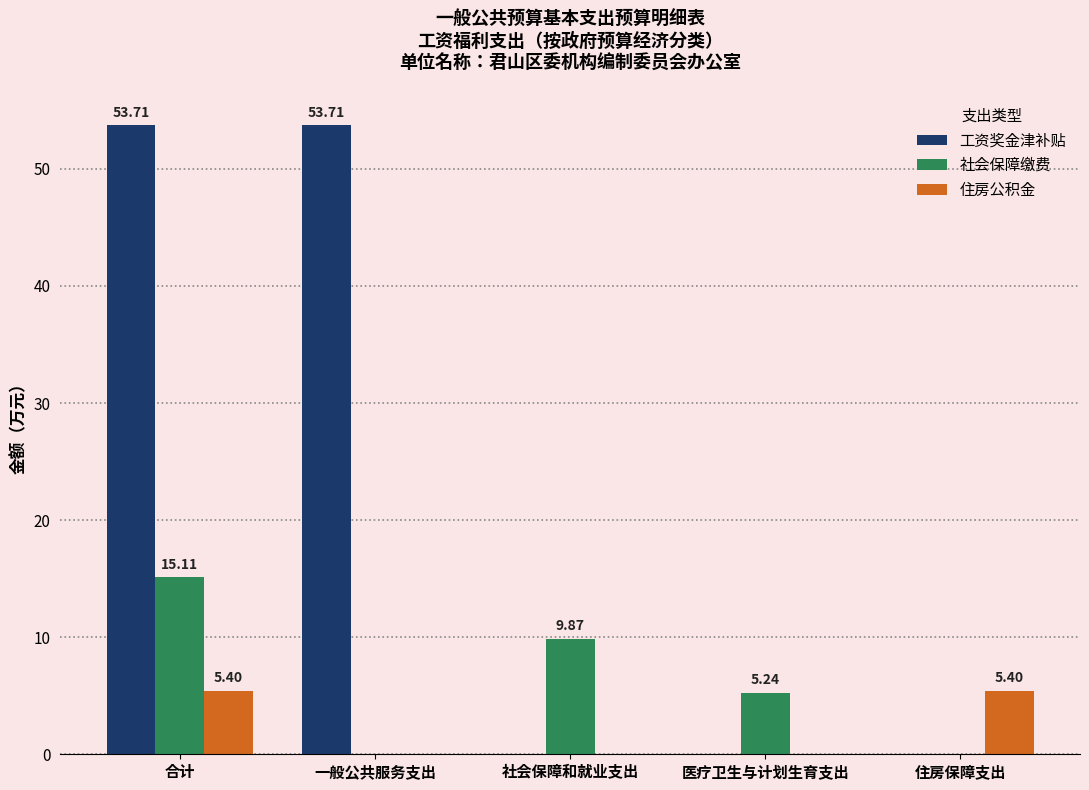

What is the sum of all 住房公积金 values?

10.8